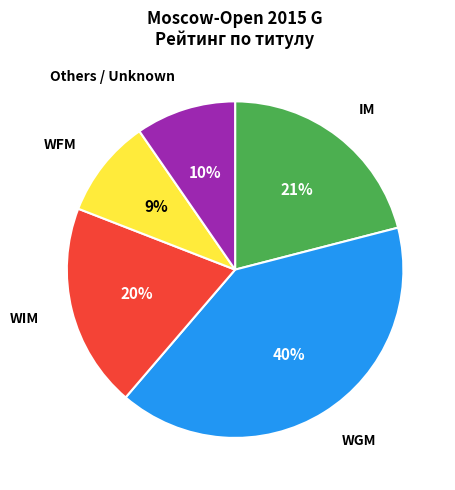

Which category has the biggest portion of the pie?

WGM